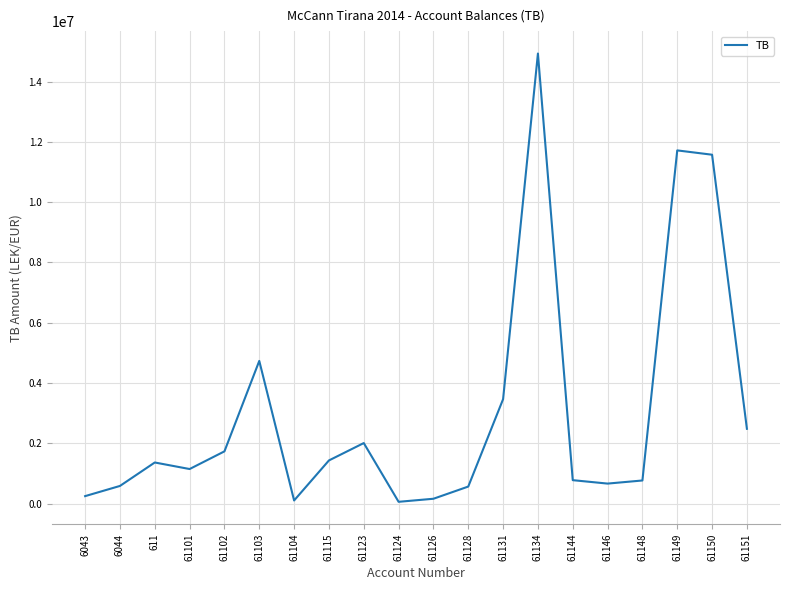

What is the change in value from 61128 to 61146?

+98624.9